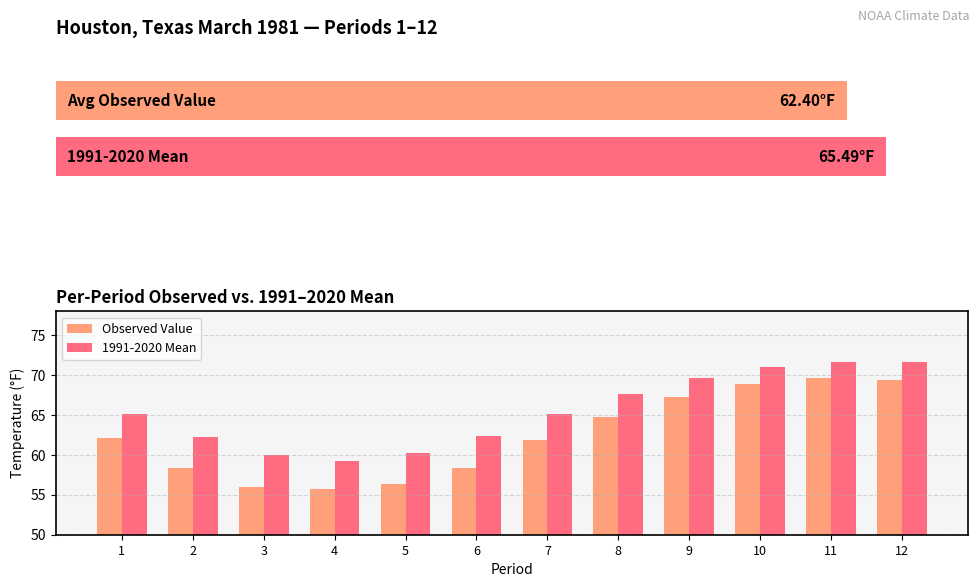

How many categories are shown in the chart?

12